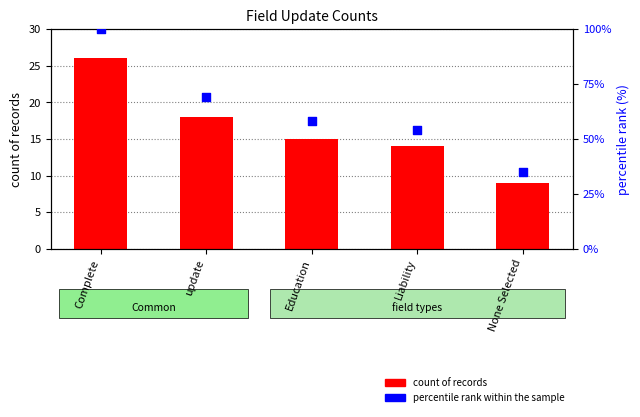

Which series has the largest Y range (max minus min)?

percentile rank within the sample